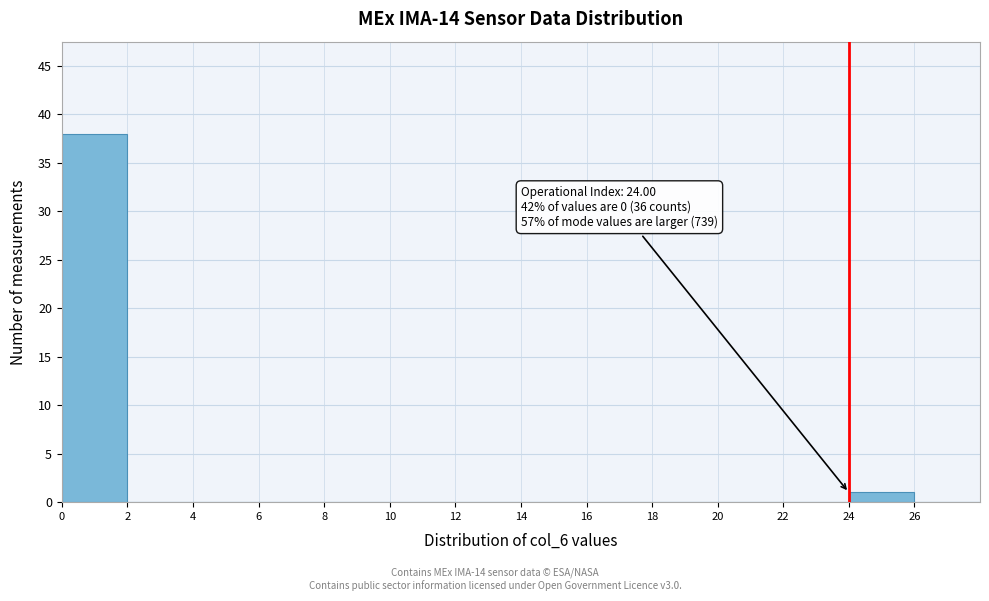

Which range on the x-axis has the tallest bar?

0 to 2